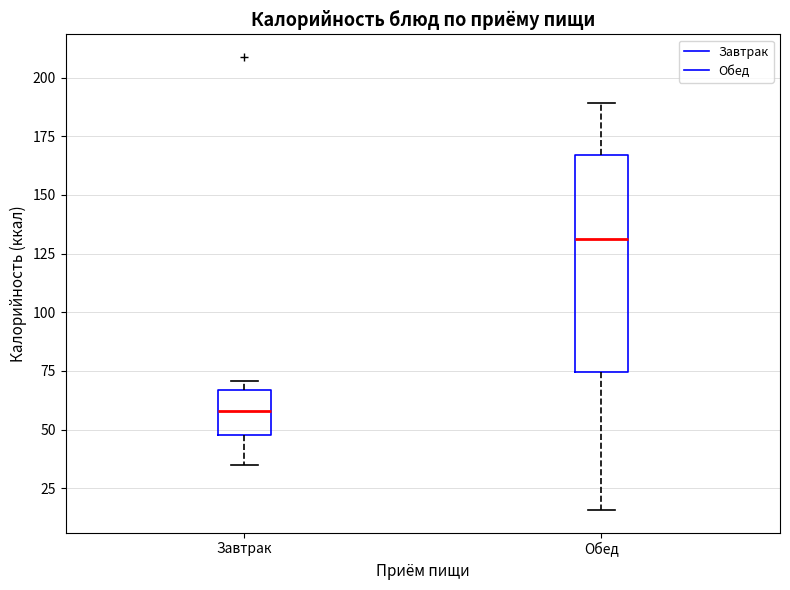

Which box's median line is the lowest?

Завтрак